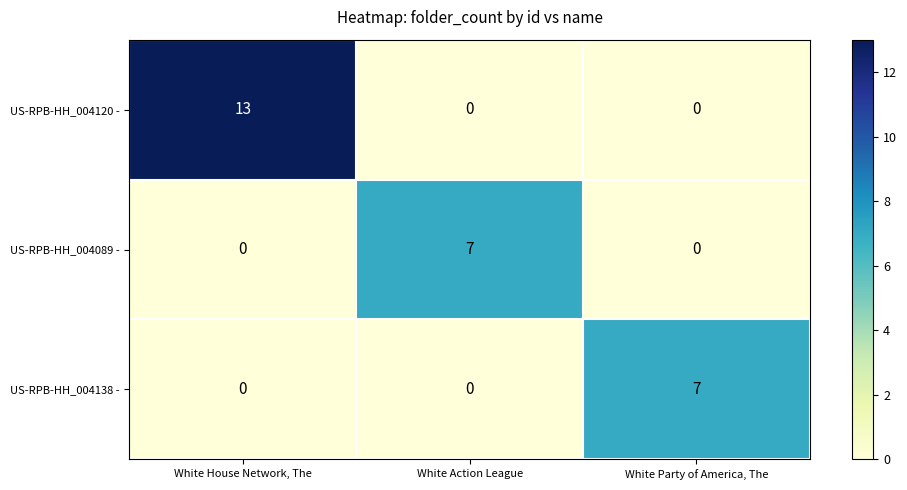

What is the maximum value shown in the chart?

13